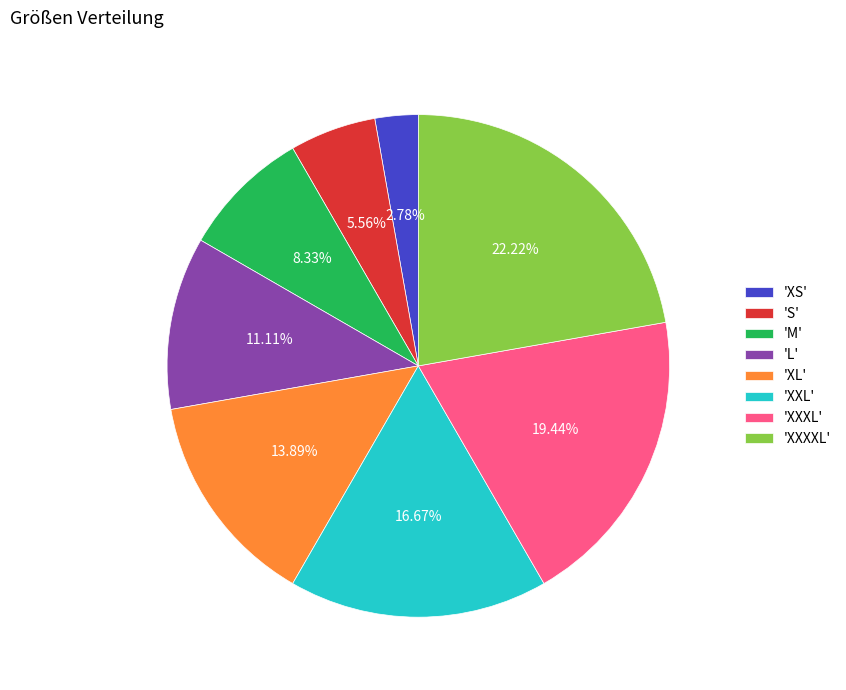

Between 'XS' and 'M', which is larger?

'M'